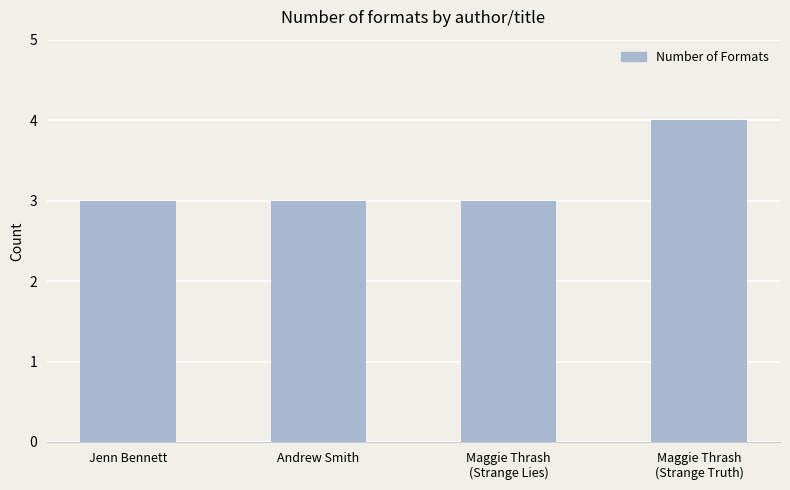

How many values are between 3 and 4?

4